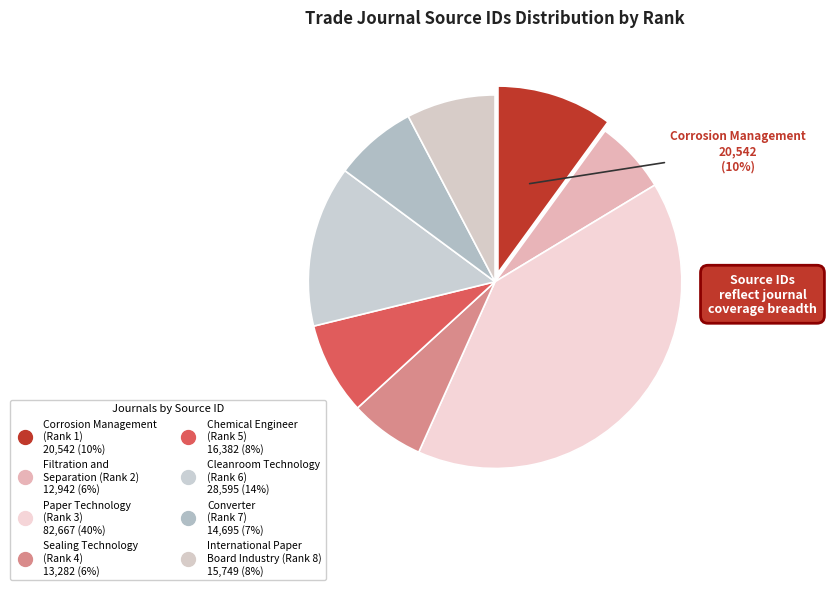

How many segments does this pie chart have?

8